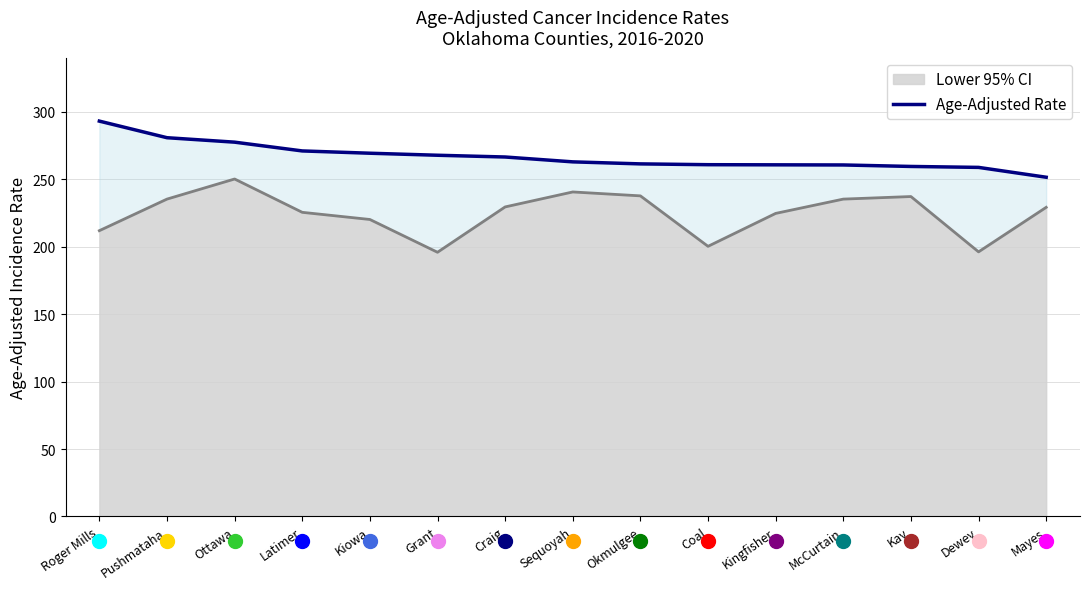

Is the value of Lower 95% CI Line at Kay greater than the value of Age-Adjusted Rate at Craig?

No